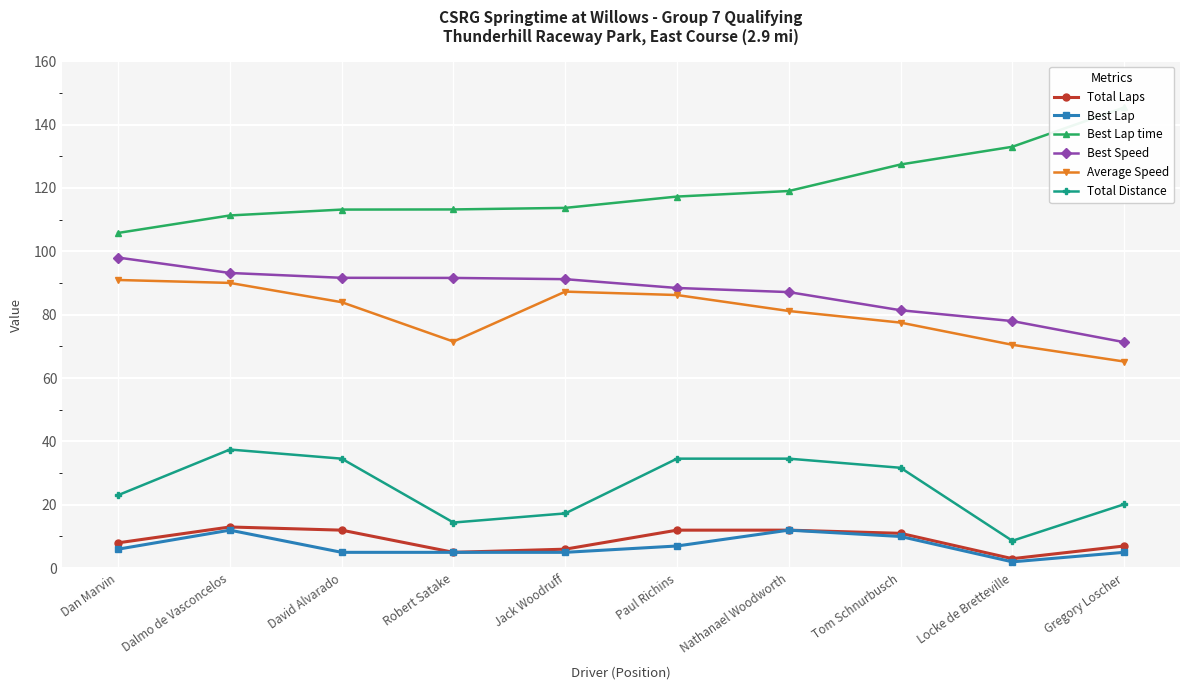

What are all the series names shown in the legend?

Total Laps, Best Lap, Best Lap time, Best Speed, Average Speed, Total Distance